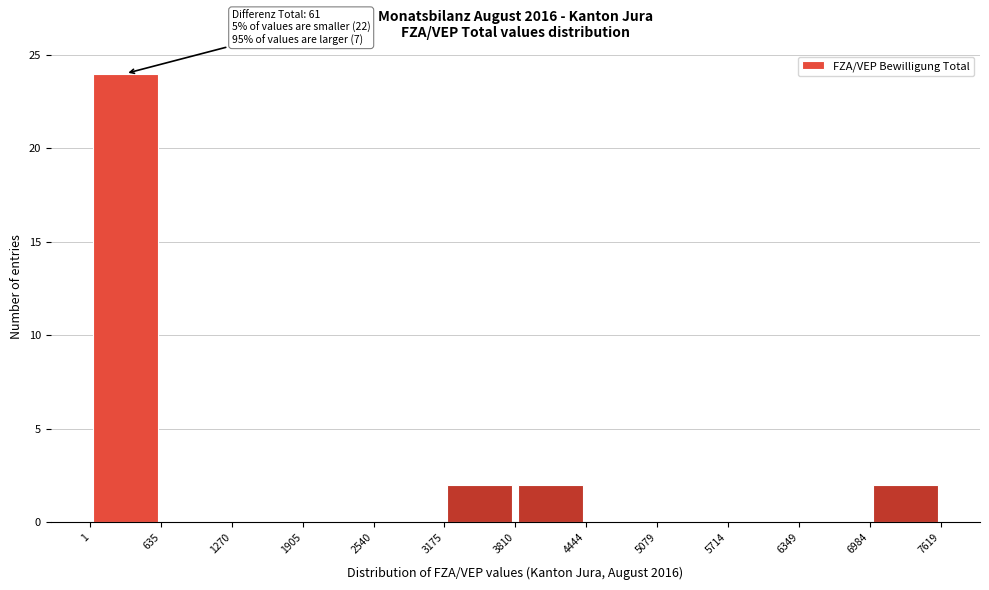

Which range on the x-axis has the tallest bar?

1 to 635